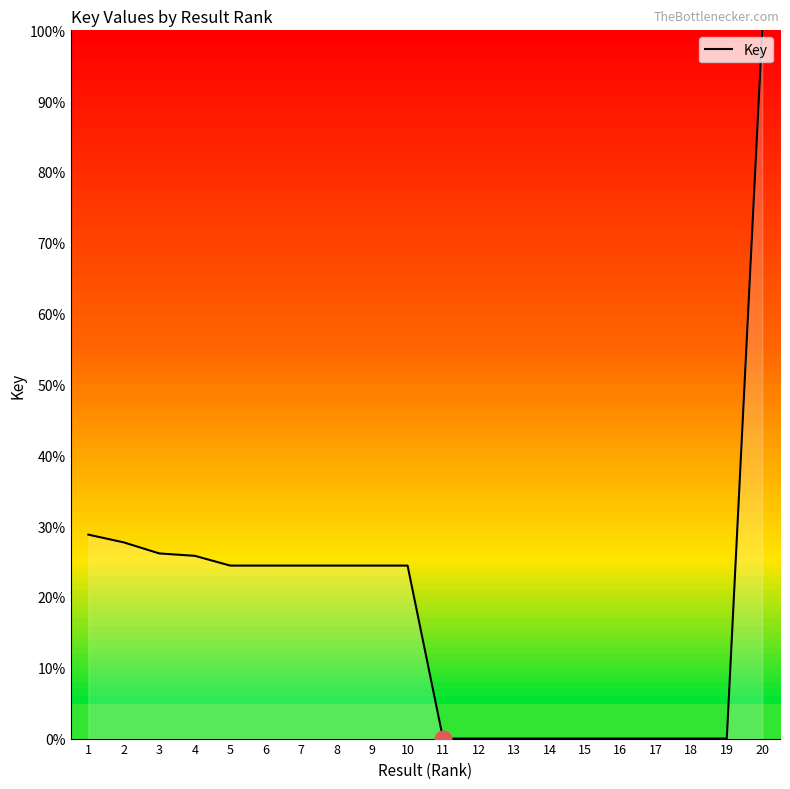

Is it true that the value at 3 is 40.9?

False